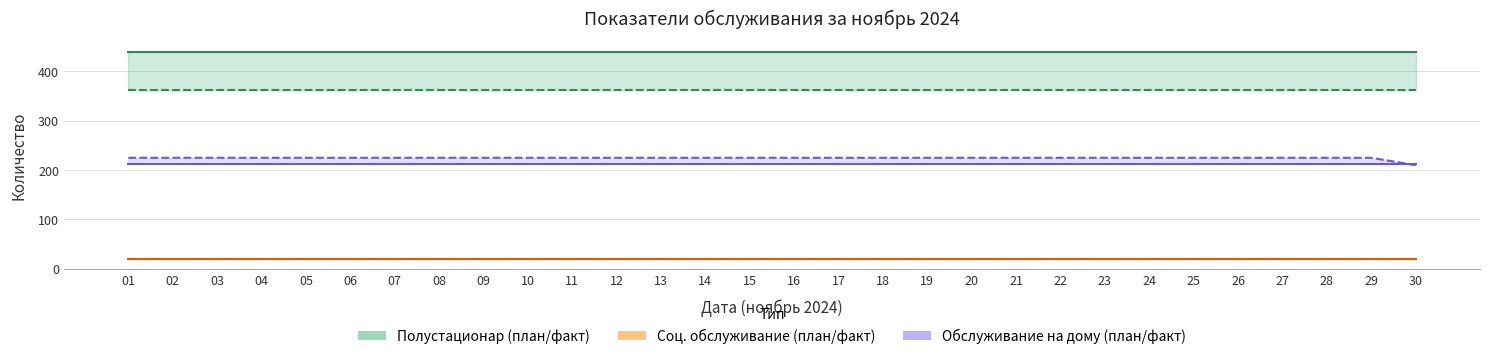

What value does the Полустационар (факт) series have at 25?

440